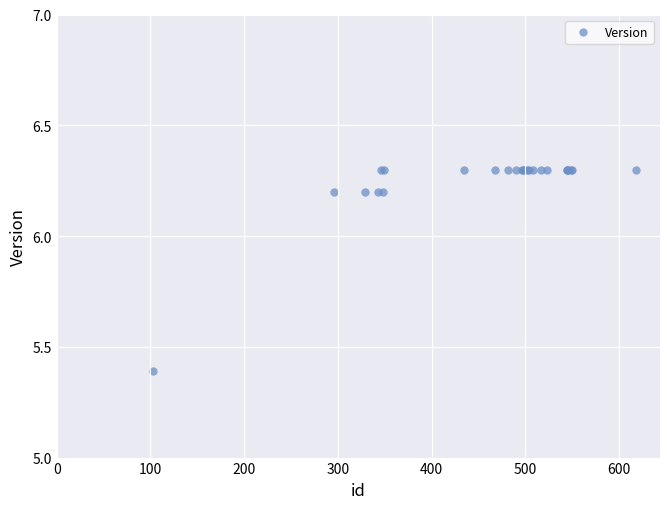

What Y value in the scatter plot is closest to 5?

5.4